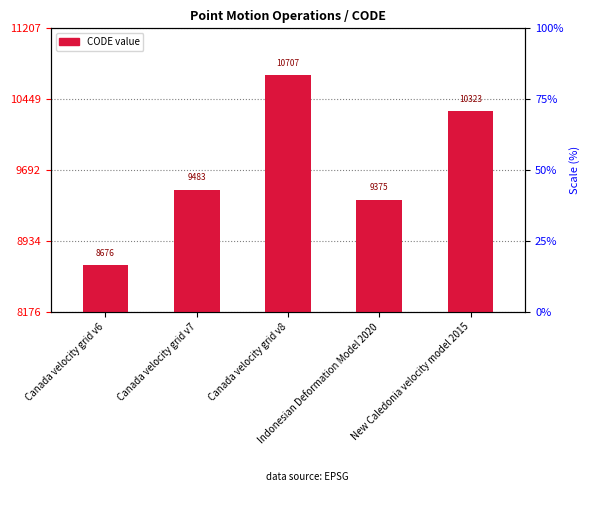

List the labels in order of value, smallest first.

Canada velocity grid v6, Indonesian Deformation Model 2020, Canada velocity grid v7, New Caledonia velocity model 2015, Canada velocity grid v8